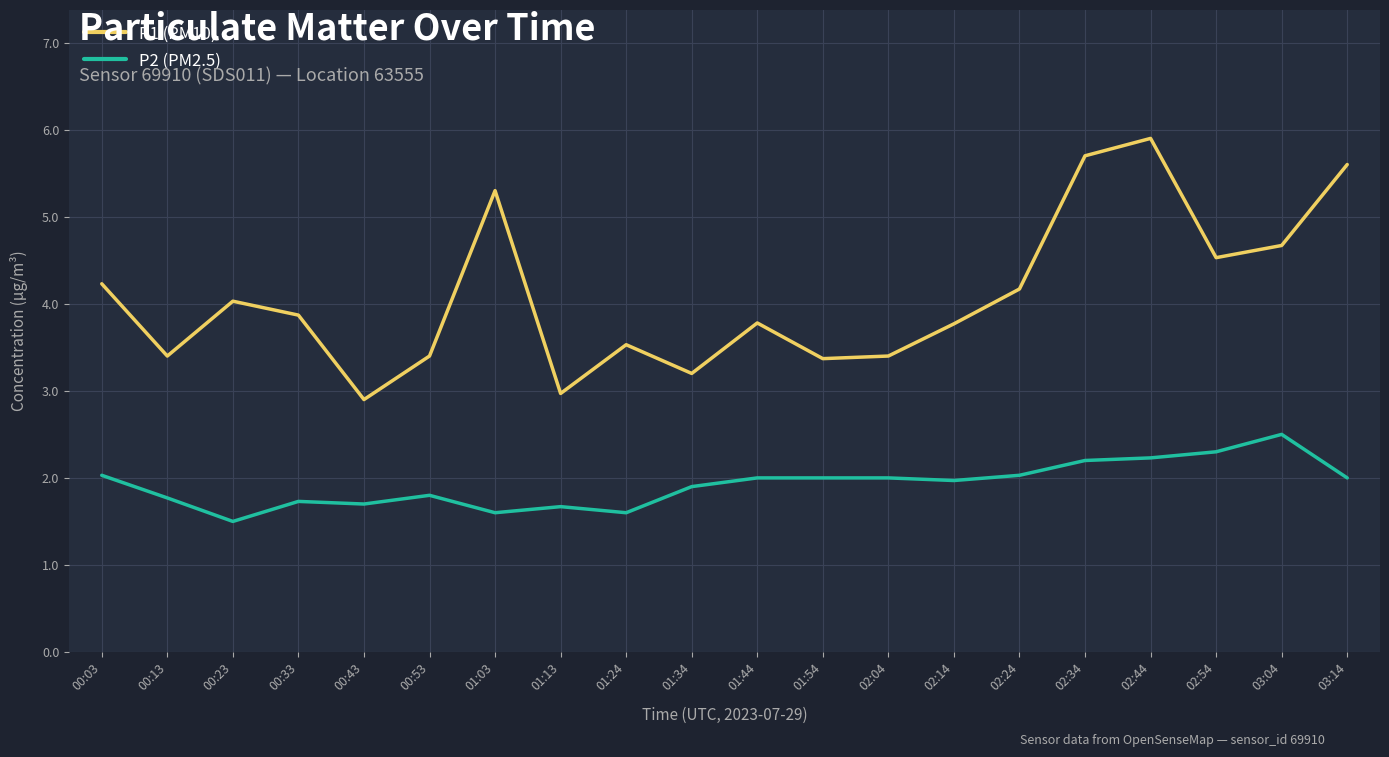

True or false: P1 (PM10) has a value of 3.4 at 00:13.

True